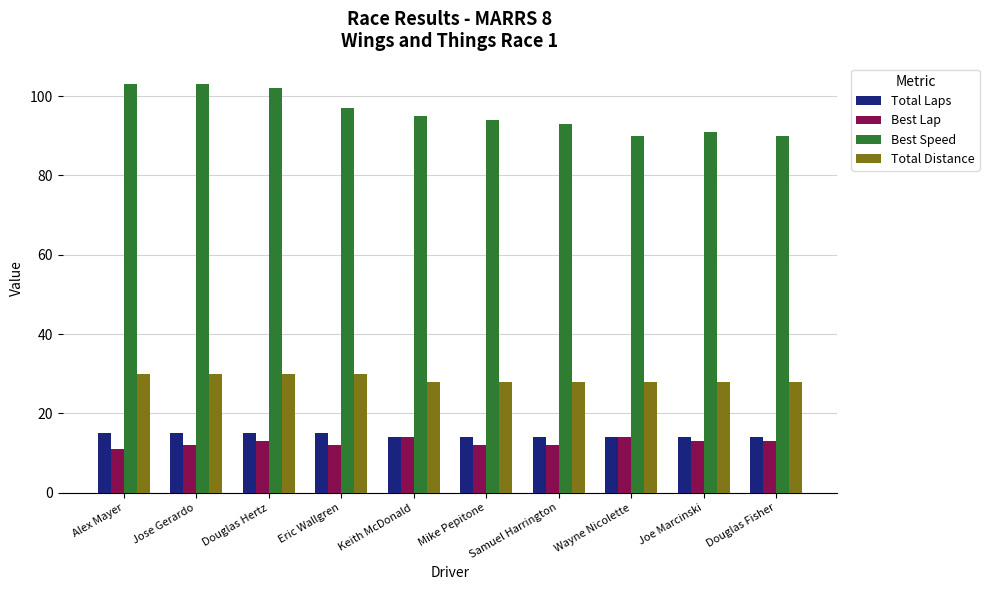

At how many categories does at least one series exceed 42?

10